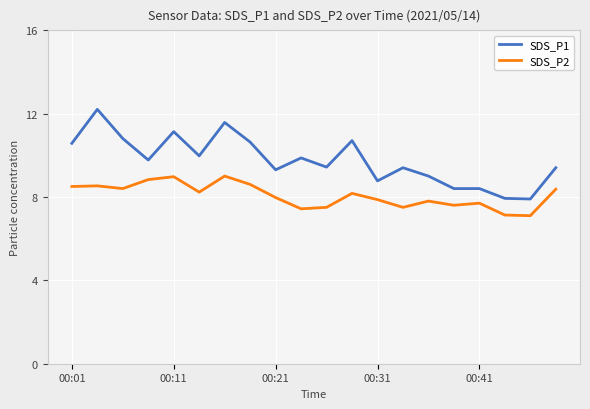

What is the difference between the maximum and minimum values in the SDS_P2 series?

1.9